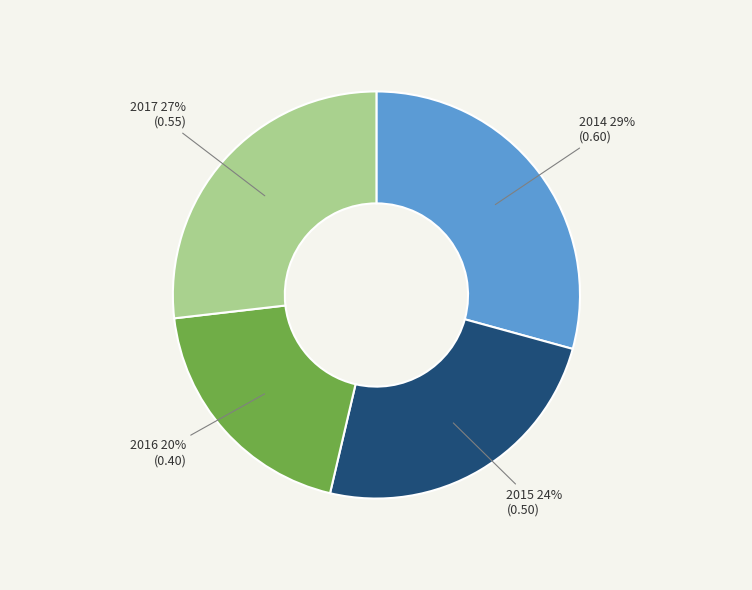

Combined, do 2015 and 2016 account for over 50%?

No